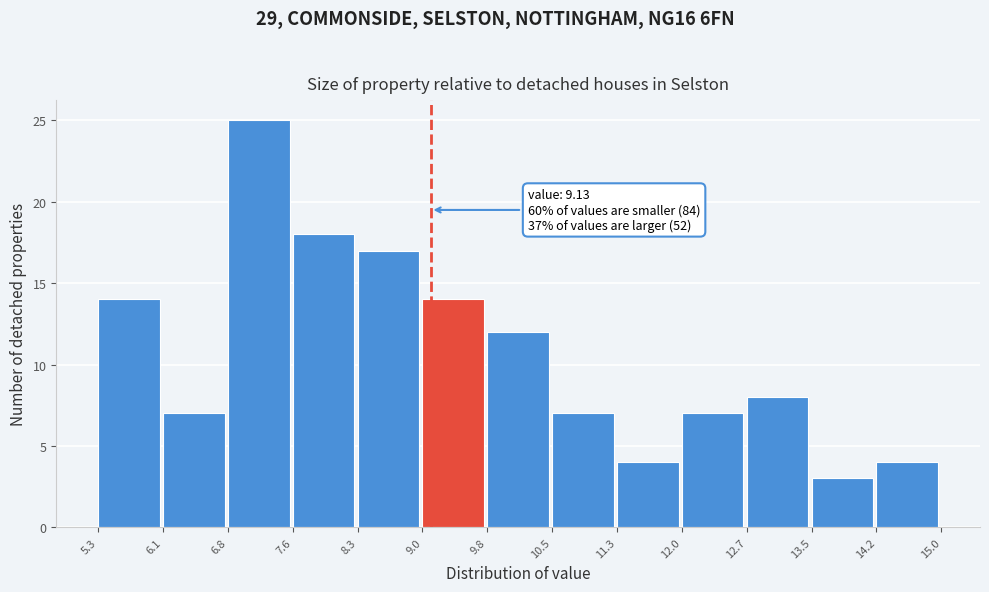

Which range on the x-axis has the tallest bar?

6.8 to 7.6